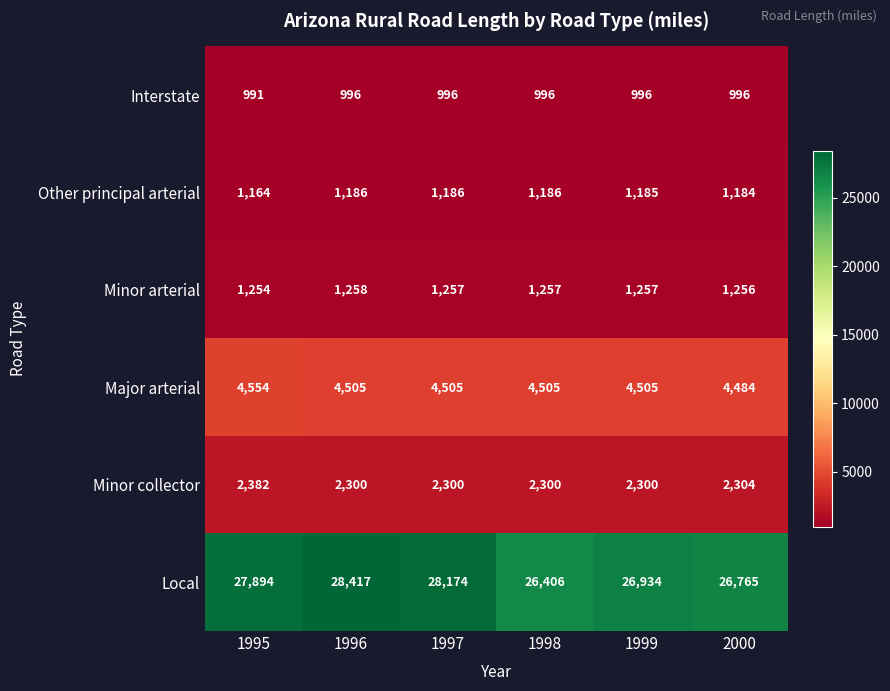

What is the average value of the Local series?

27432